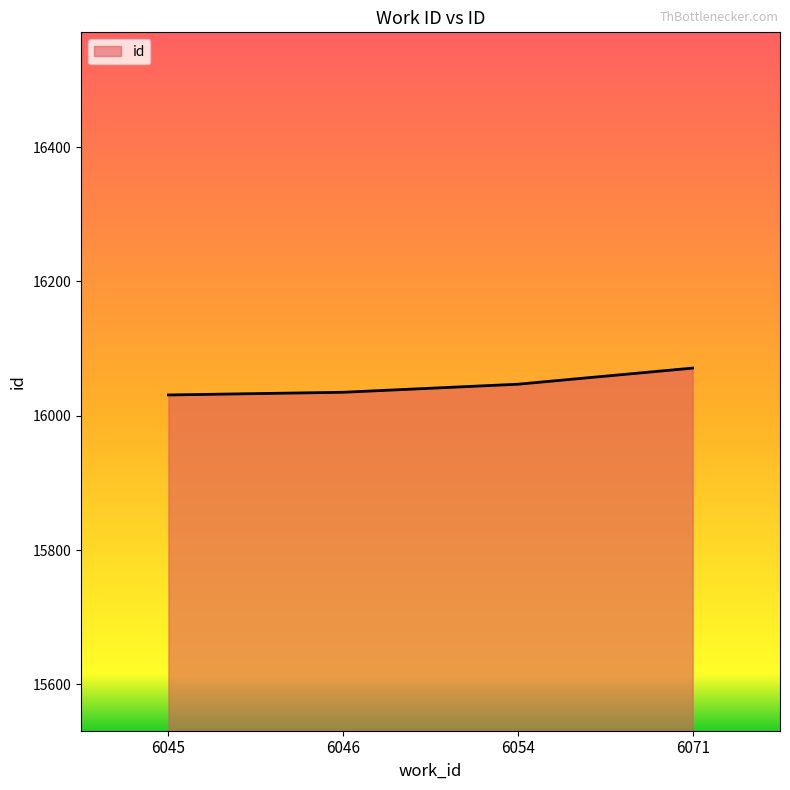

What is the sum of all values?

64184